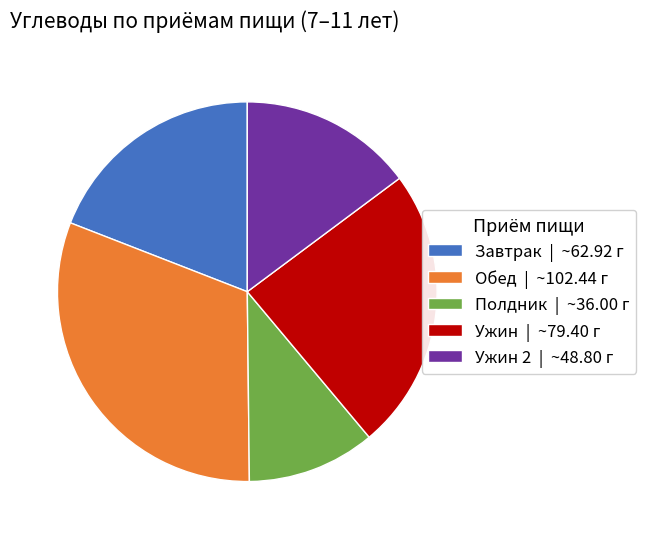

Which category has the smallest portion of the pie?

Полдник | ~36.00 г